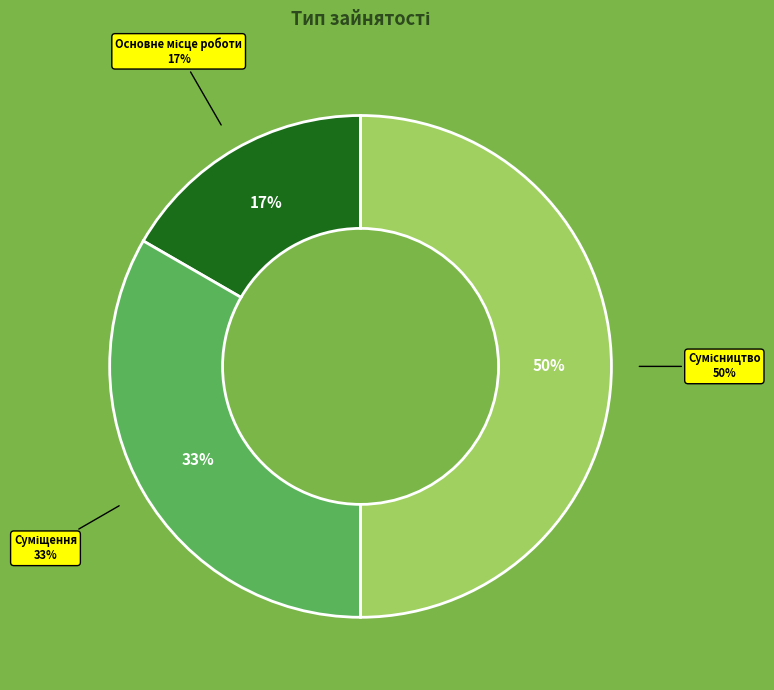

What percentage do Сумісництво and Основне місце роботи together represent?

66.7%